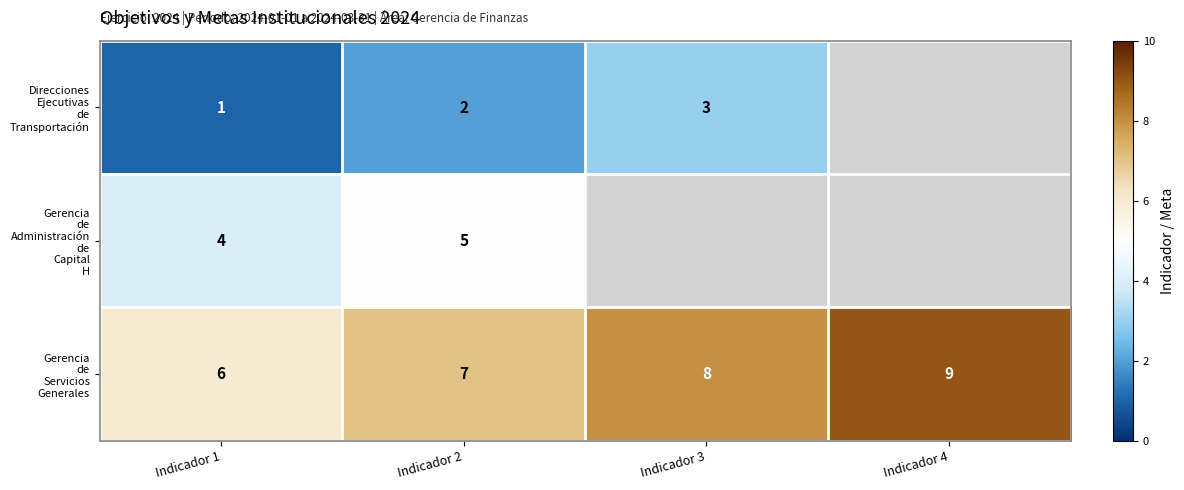

What is the total value across all series at Indicador 2?

14